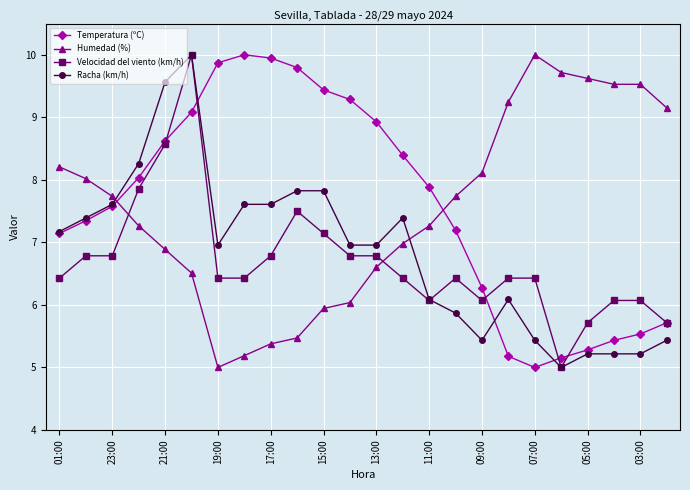

How many intersections are there between Humedad (%) and Racha (km/h)?

2